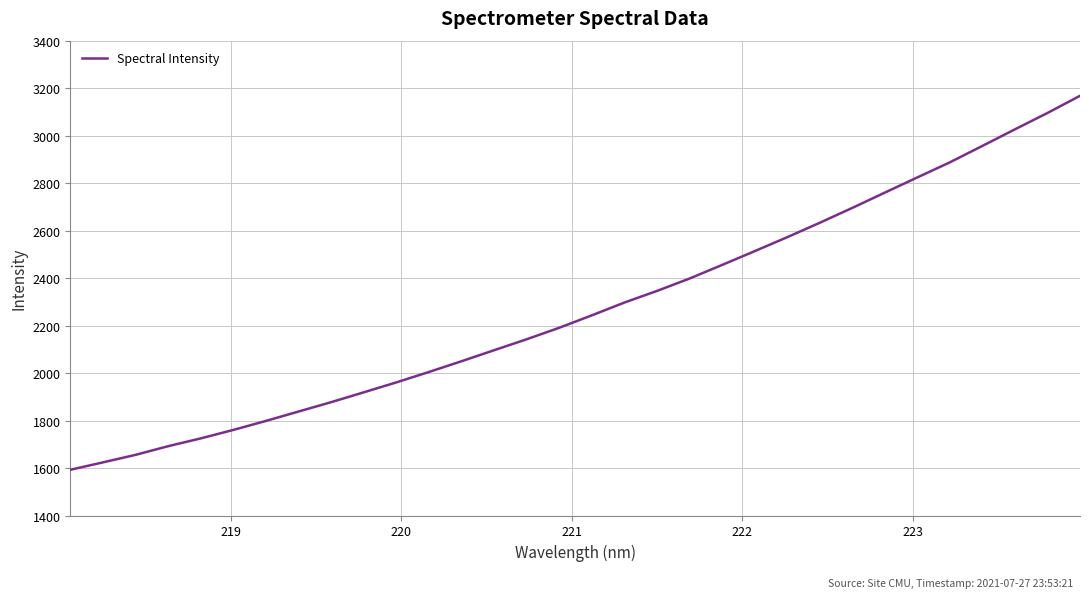

What is the smallest value displayed?

1592.5